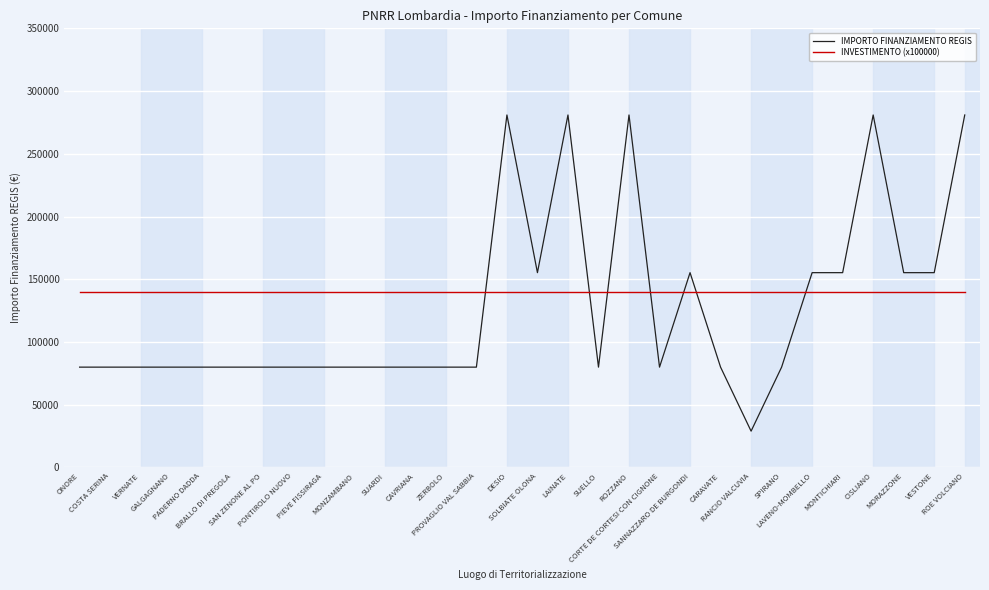

Which series has the largest total across all categories?

INVESTIMENTO (x100000)